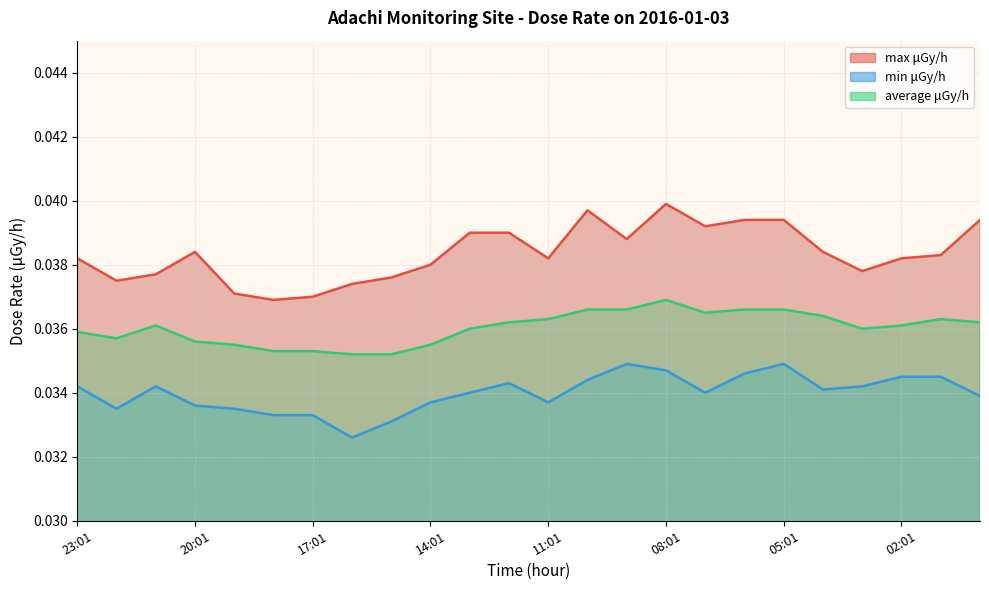

In max μGy/h, how many points are lower than both neighbors (excluding endpoints)?

6